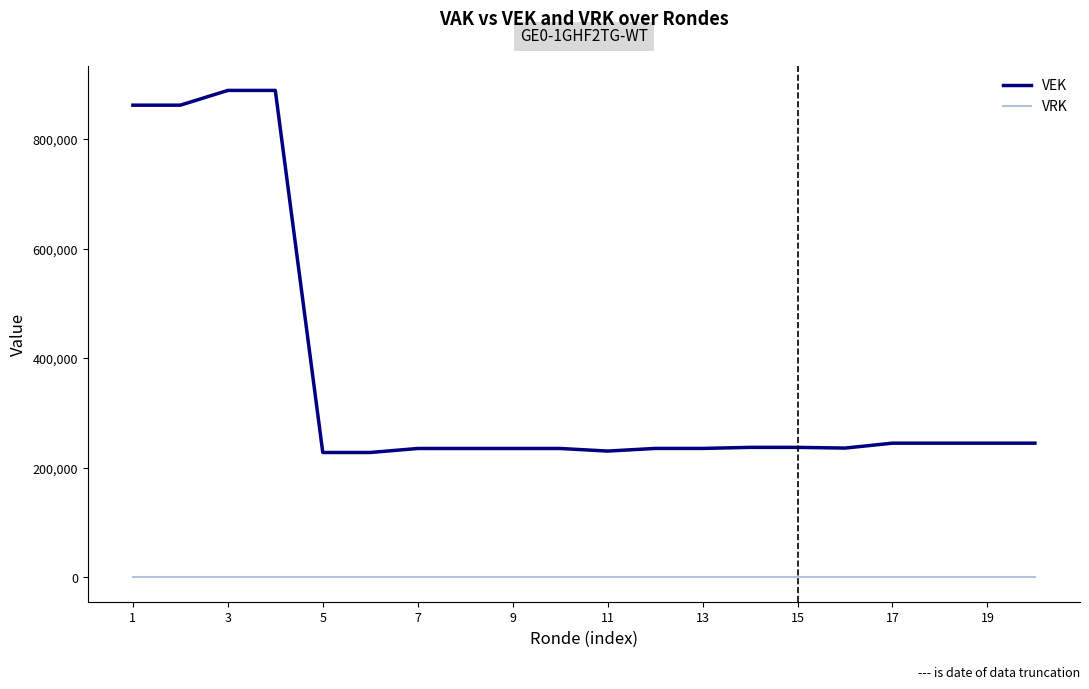

True or false: VEK and VRK cross at least once.

False